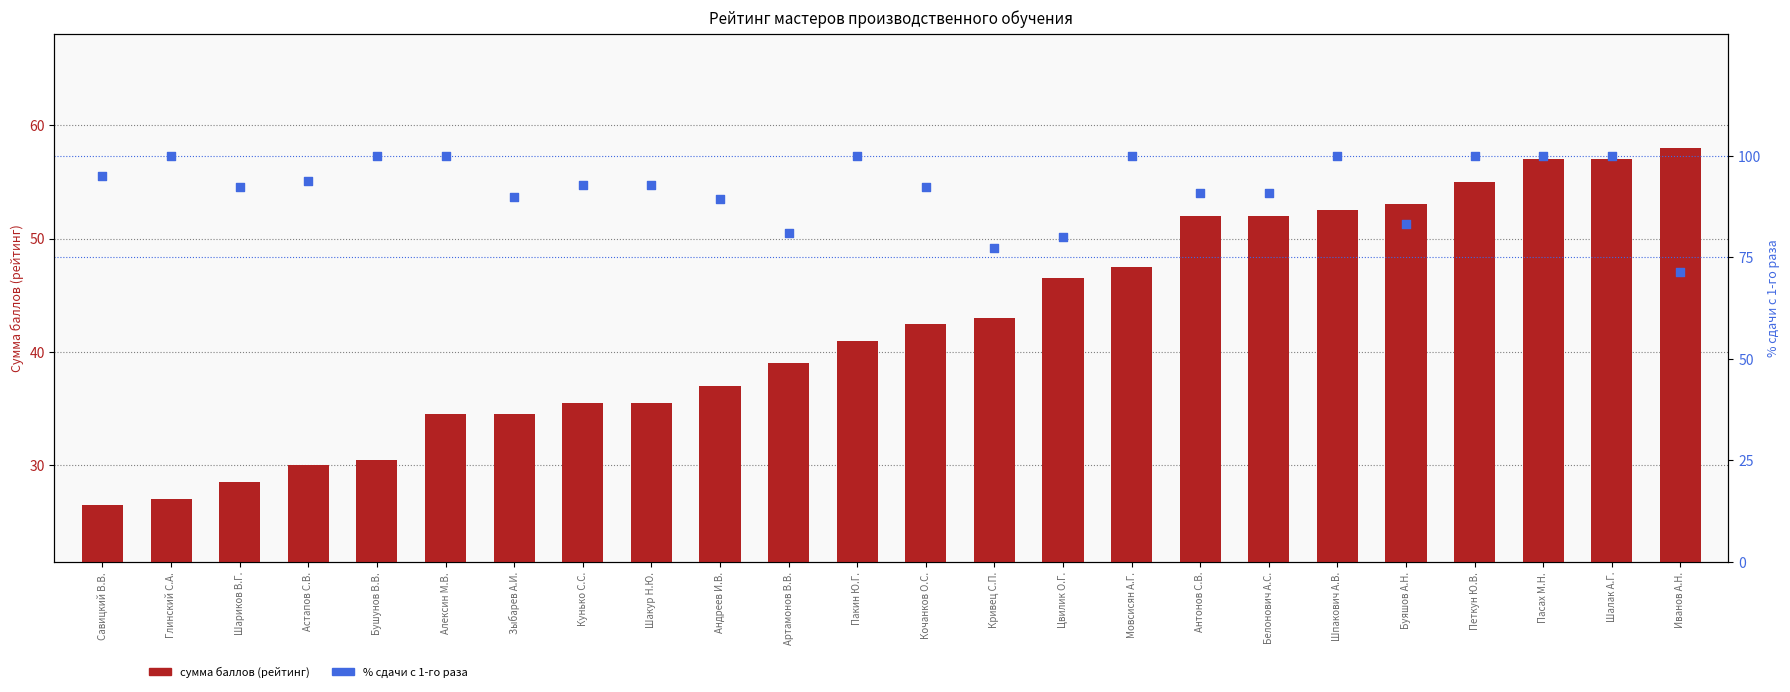

What are all the series names shown in the legend?

сумма баллов (рейтинг), % сдачи с 1-го раза